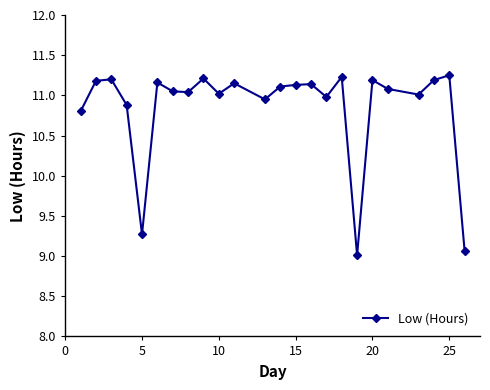

What is the difference between the maximum and minimum values?

2.2